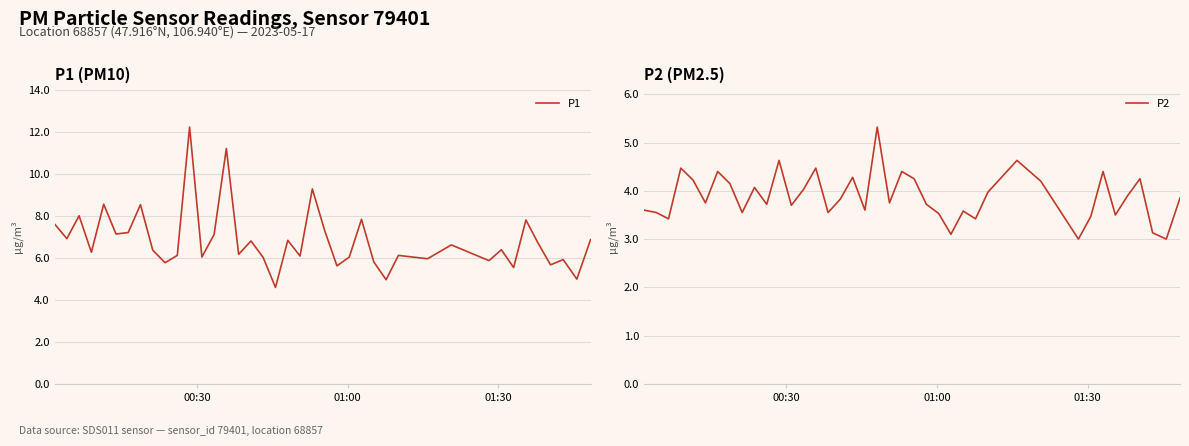

What is the lowest value of the P2 series?

3.0